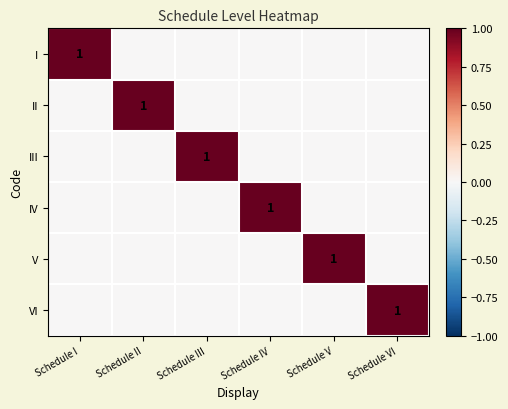

The value of VI at Schedule VI is 1. True or false?

True